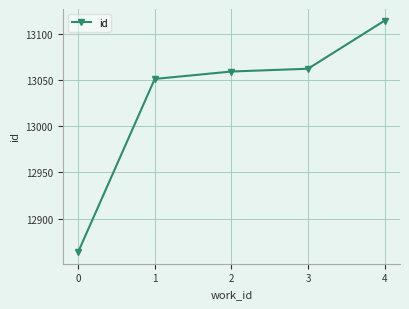

List the labels in order of value, smallest first.

0, 1, 2, 3, 4